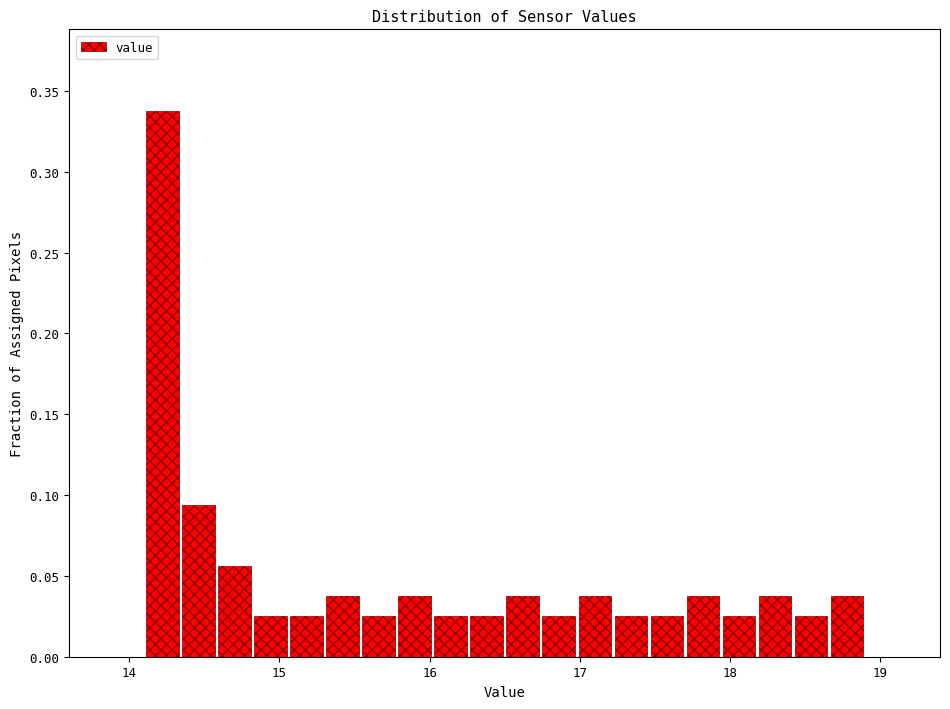

Around what value on the x-axis is the tallest bar? Give the approximate position of its centre, as read against the axis.

14.2